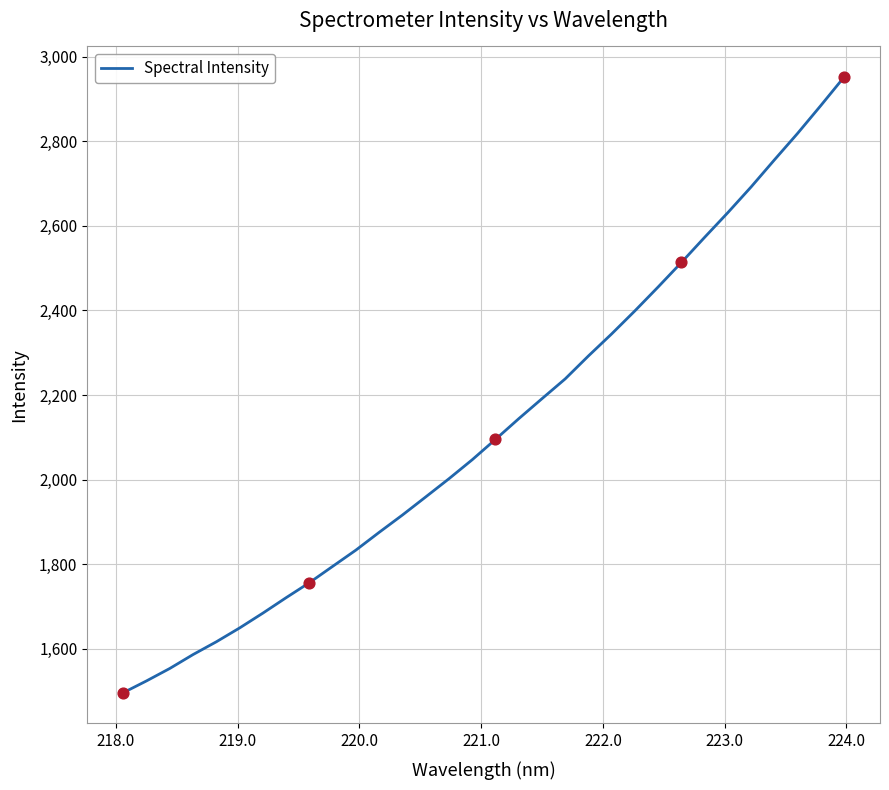

What is the maximum value shown in the chart?

2951.5